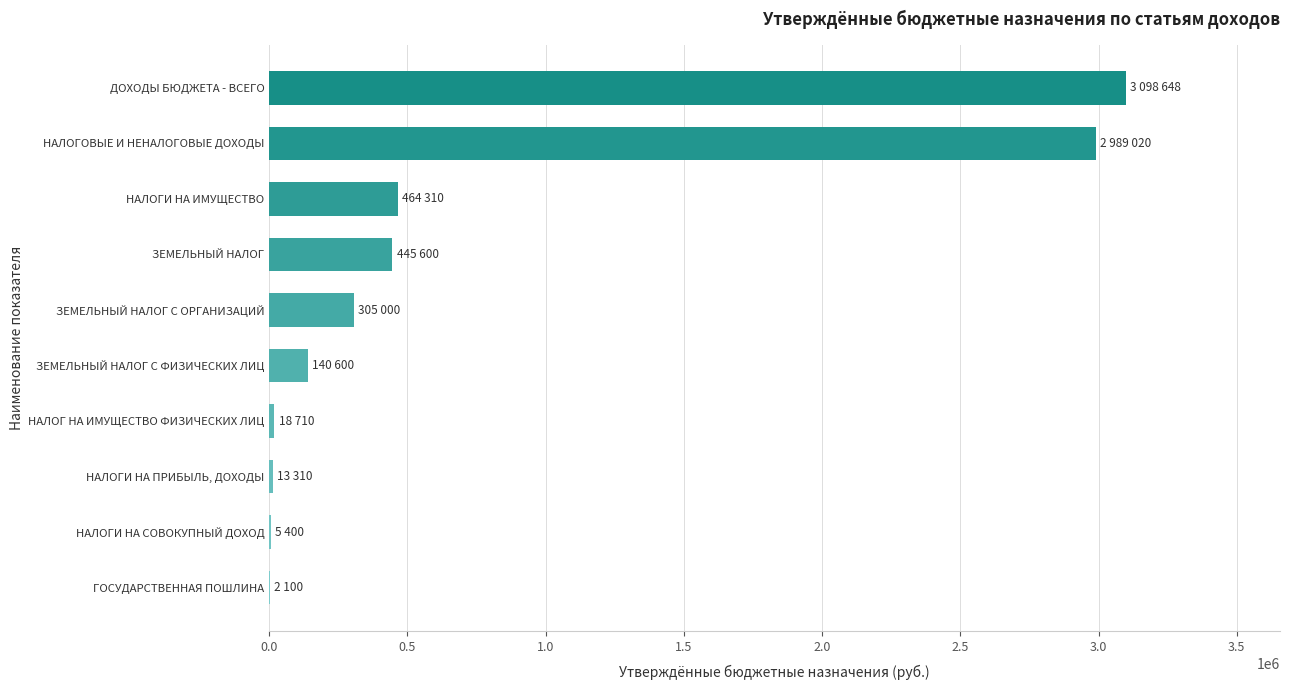

Where is the data nearest to the value 1550374?

НАЛОГИ НА ИМУЩЕСТВО